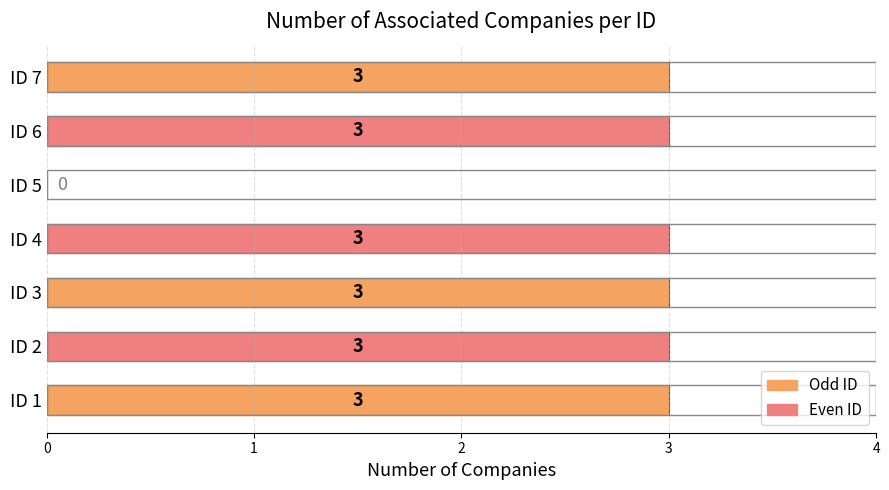

What is the change in value from ID 1 to ID 5?

-3